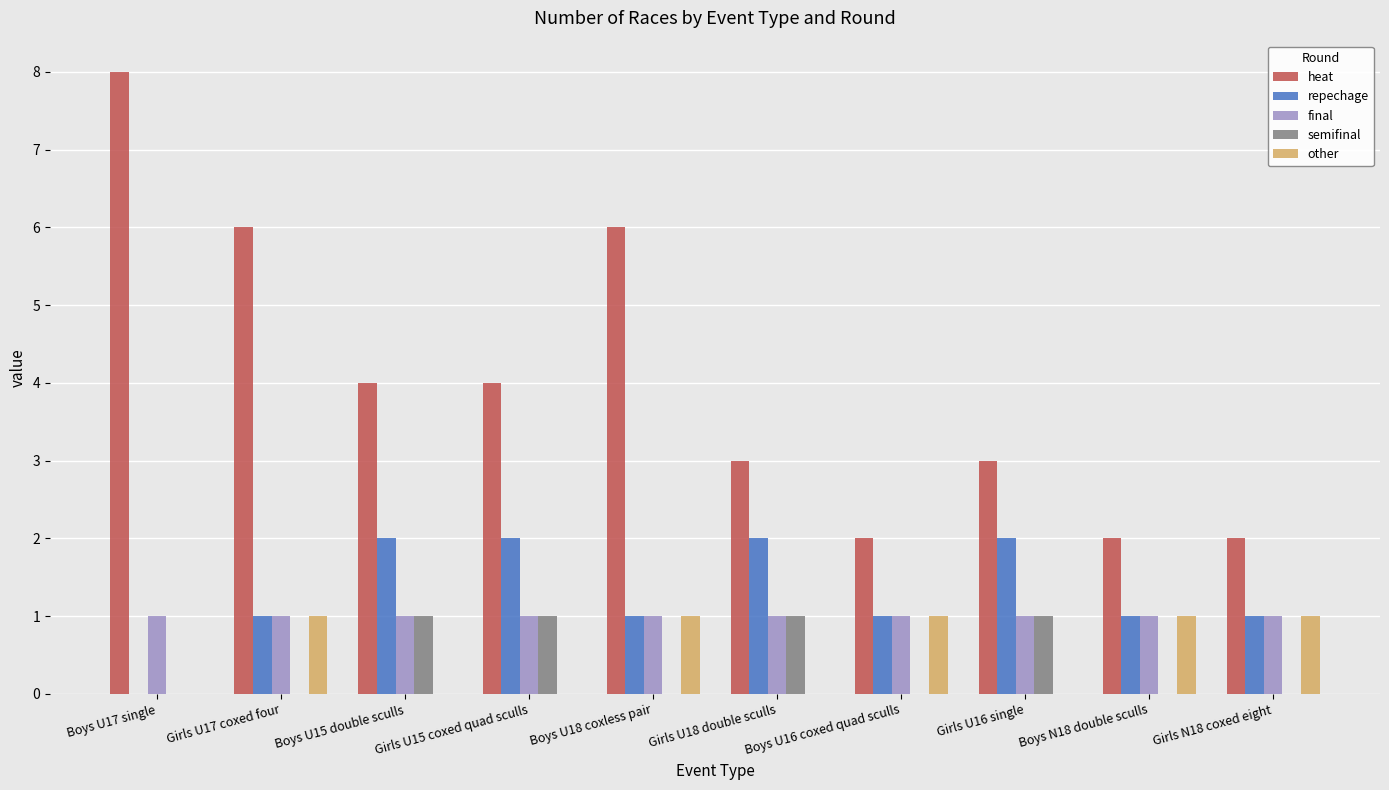

True or false: heat has a value of 4 at Boys U15 double sculls.

True